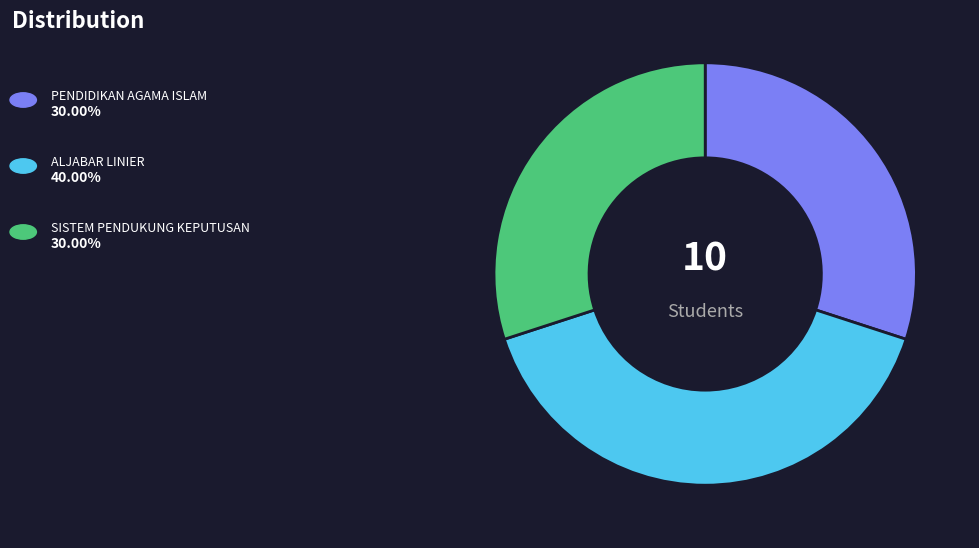

Does any single category account for the majority?

No